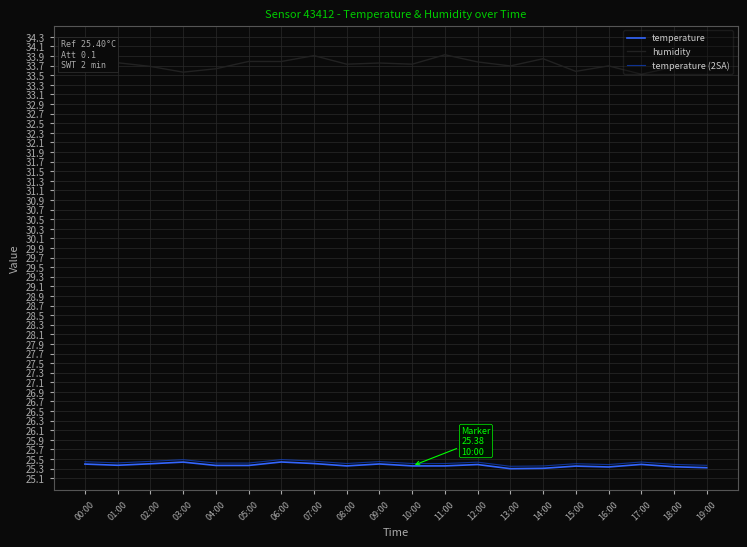

The value of humidity at 07:00 is 33.9. True or false?

True